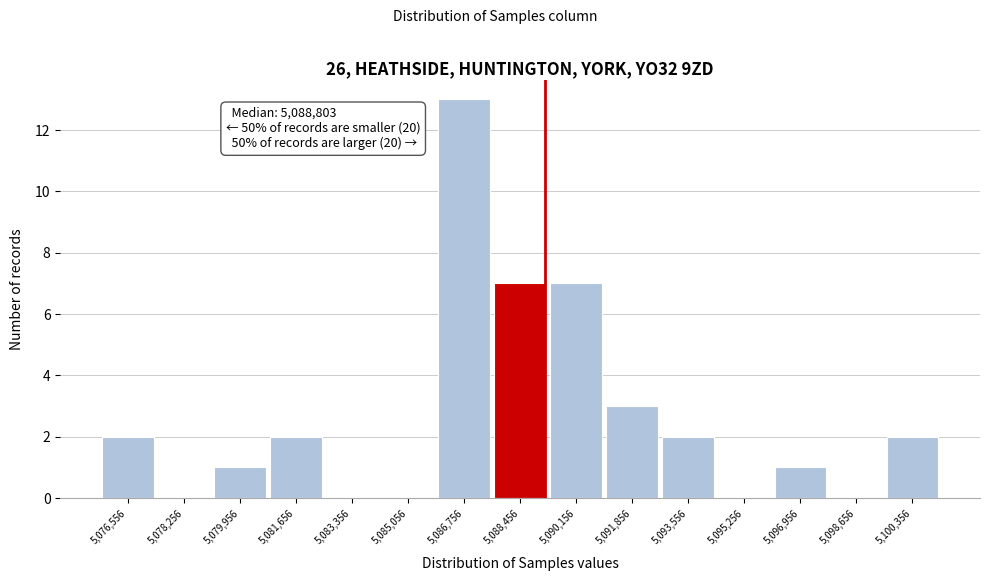

Reading left to right, transcribe all the data shown in this chart.

5,076,556=2	5,078,256=0	5,079,956=1	5,081,656=2	5,083,356=0	5,085,056=0	5,086,756=13	5,088,456=7	5,090,156=7	5,091,856=3	5,093,556=2	5,095,256=0	5,096,956=1	5,098,656=0	5,100,356=2